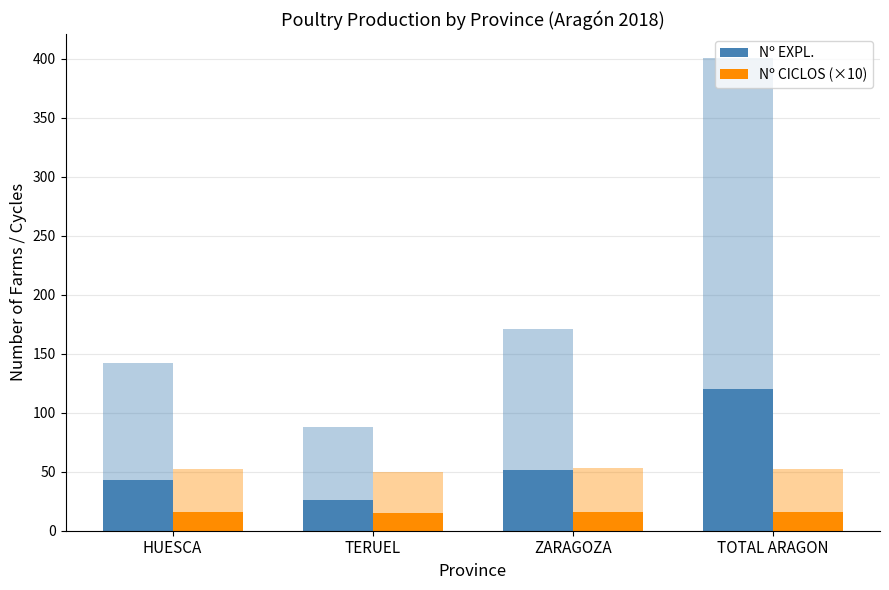

The value of Nº CICLOS (×10) at HUESCA is 8.4. True or false?

False